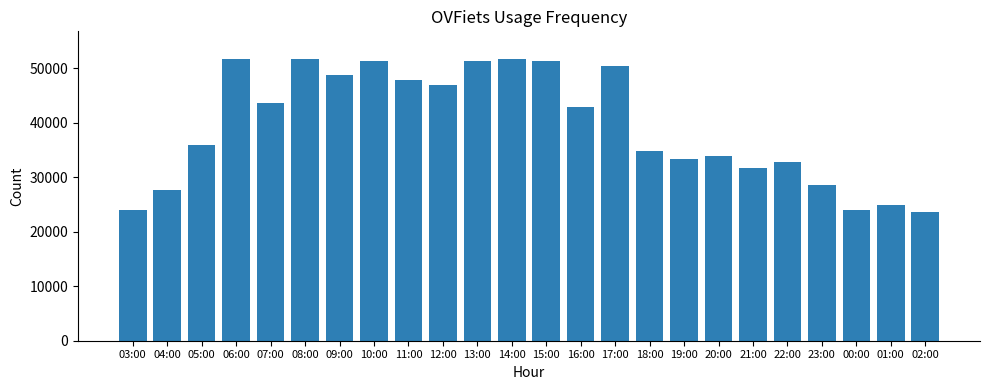

Approximately how many times larger is the value at 15:00 compared to 18:00?

1.5